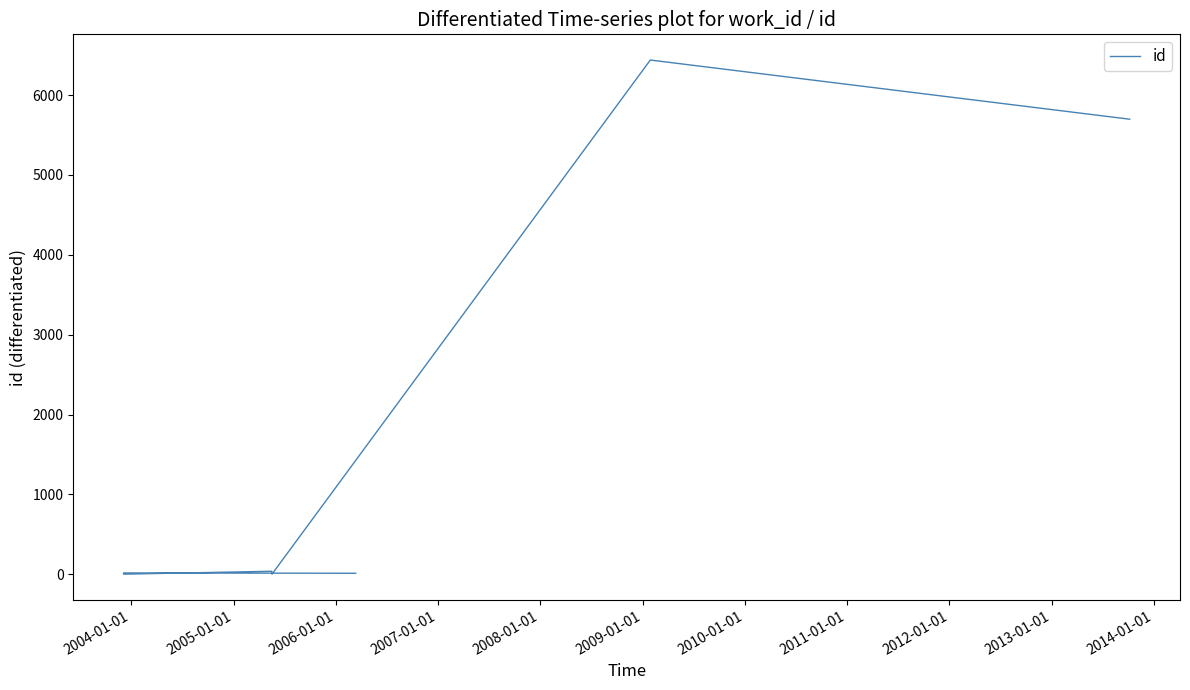

Reading left to right, extract all data points from this chart.

12	16	1	37	1	1	1	6439	5698